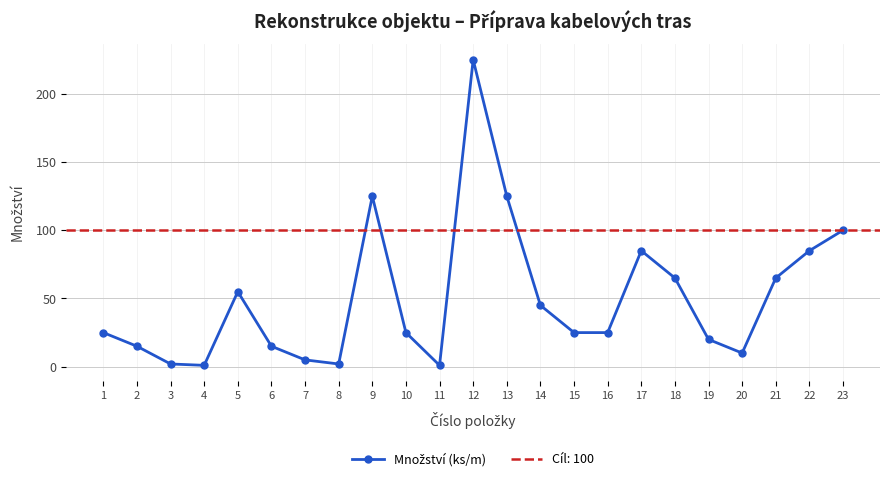

Which has a higher value, 16 or 7?

16